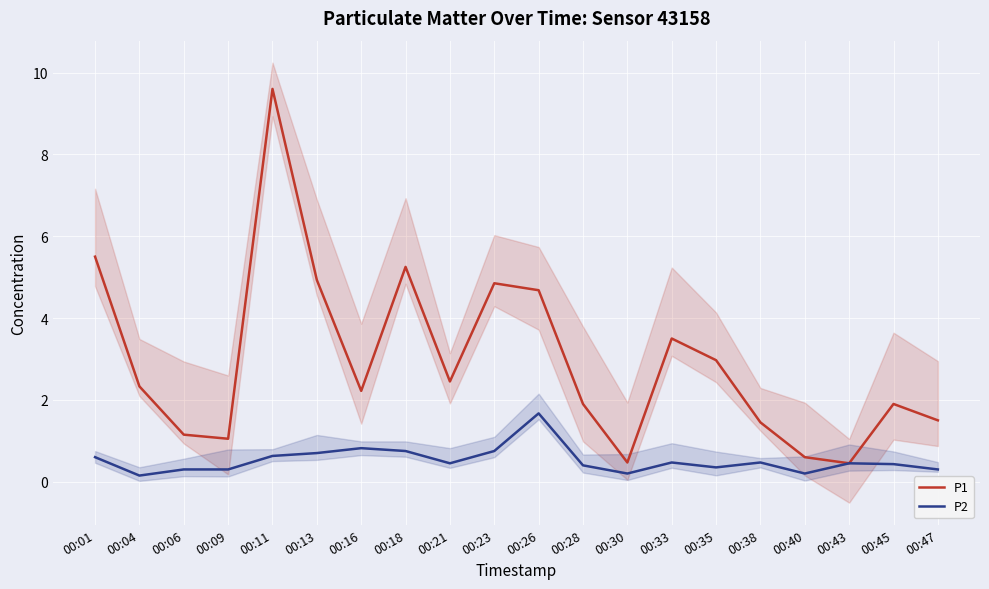

Reading left to right, extract all data points from this chart.

P1: 00:01=5.5	00:04=2.3	00:06=1.1	00:09=1.1	00:11=9.6	00:13=4.9	00:16=2.2	00:18=5.2	00:21=2.5	00:23=4.8	00:26=4.7	00:28=1.9	00:30=0.5	00:33=3.5	00:35=3.0	00:38=1.4	00:40=0.6	00:43=0.5	00:45=1.9	00:47=1.5
P2: 00:01=0.6	00:04=0.1	00:06=0.3	00:09=0.3	00:11=0.6	00:13=0.7	00:16=0.8	00:18=0.8	00:21=0.5	00:23=0.8	00:26=1.7	00:28=0.4	00:30=0.2	00:33=0.5	00:35=0.3	00:38=0.5	00:40=0.2	00:43=0.5	00:45=0.4	00:47=0.3